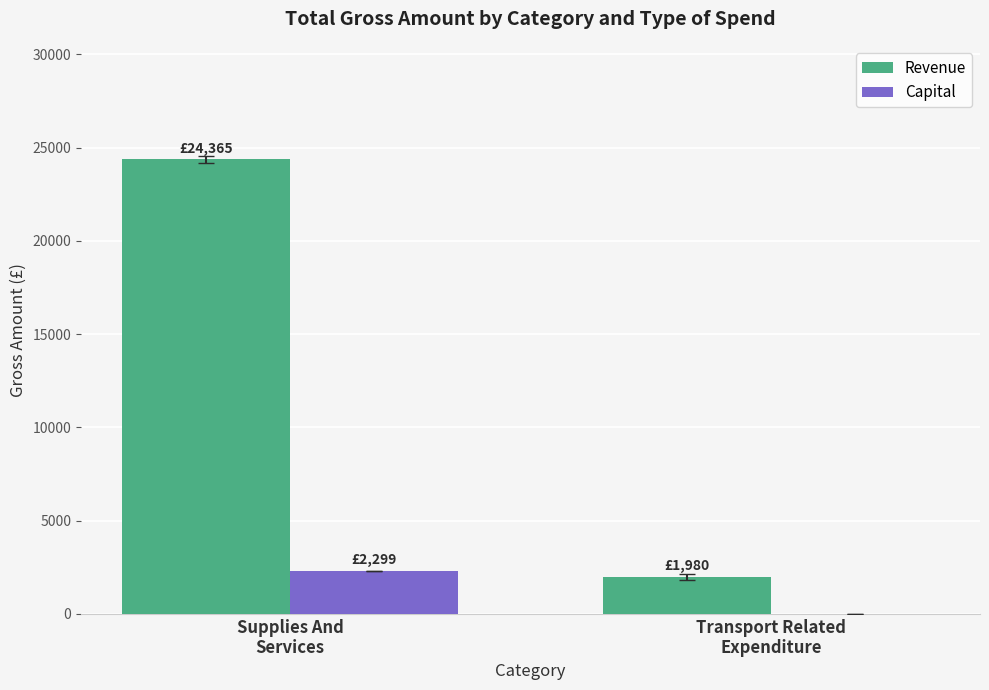

What is the highest value of the Capital series?

2299.2